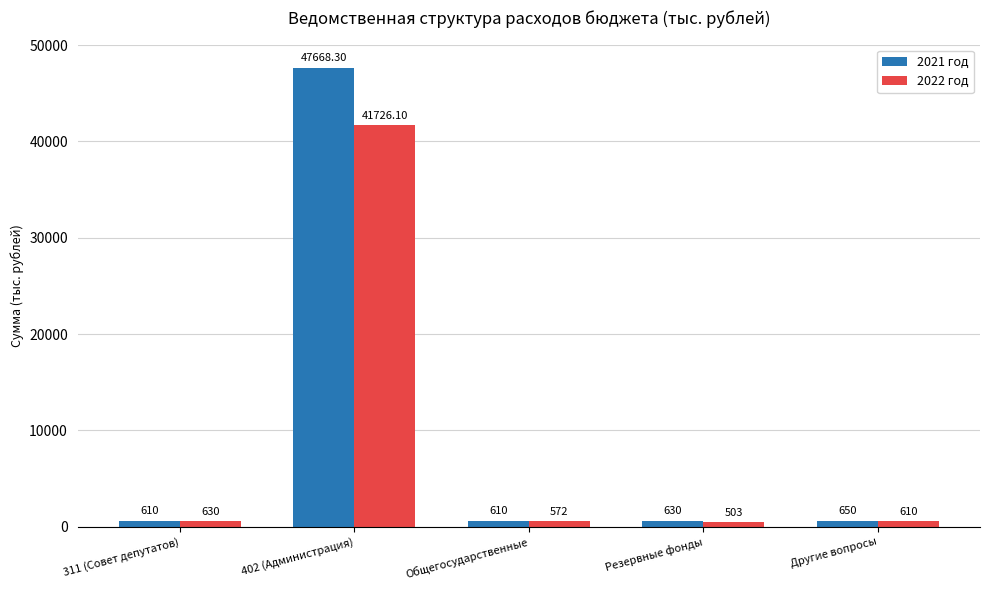

Reading right to left, what are all the values shown in this chart?

2021 год: Другие вопросы=650.0	Резервные фонды=630.0	Общегосударственные=610.0	402 (Администрация)=47668.3	311 (Совет депутатов)=610.0
2022 год: Другие вопросы=610.0	Резервные фонды=503.0	Общегосударственные=572.0	402 (Администрация)=41726.1	311 (Совет депутатов)=630.0